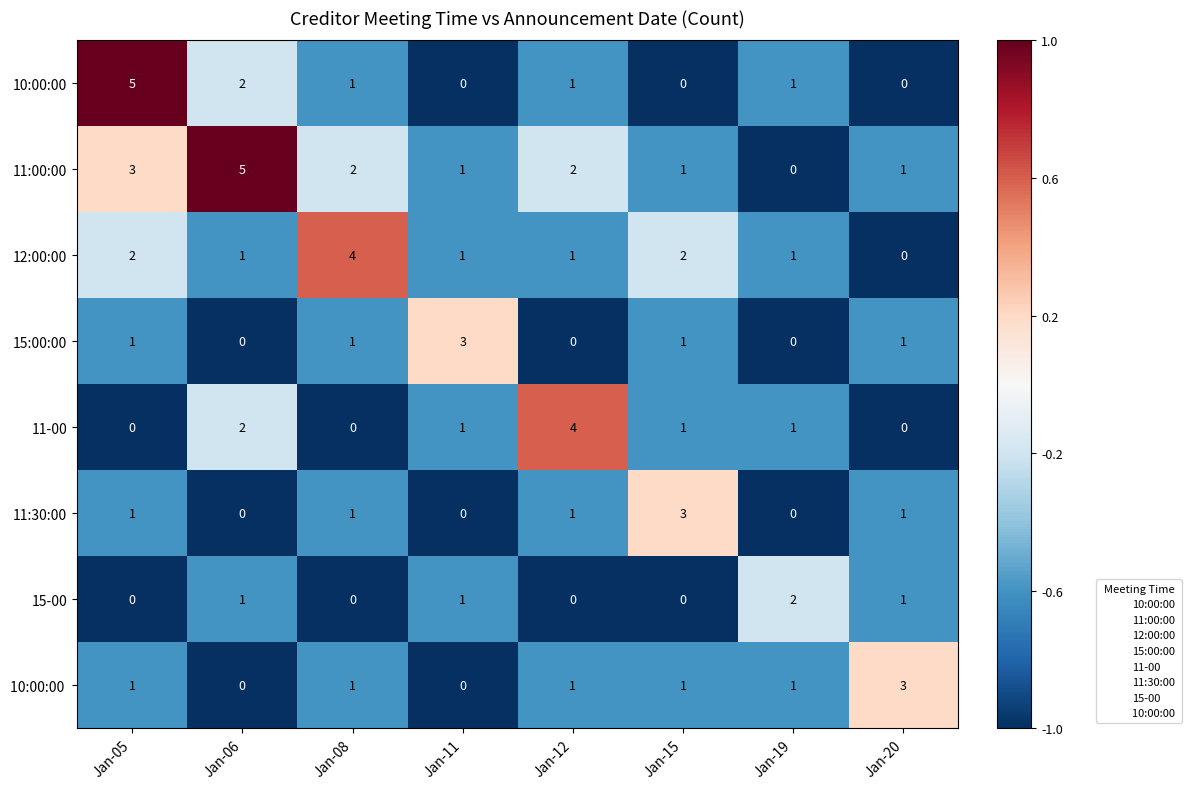

Is it true that 12:00:00 equals 1 at Jan-06?

True